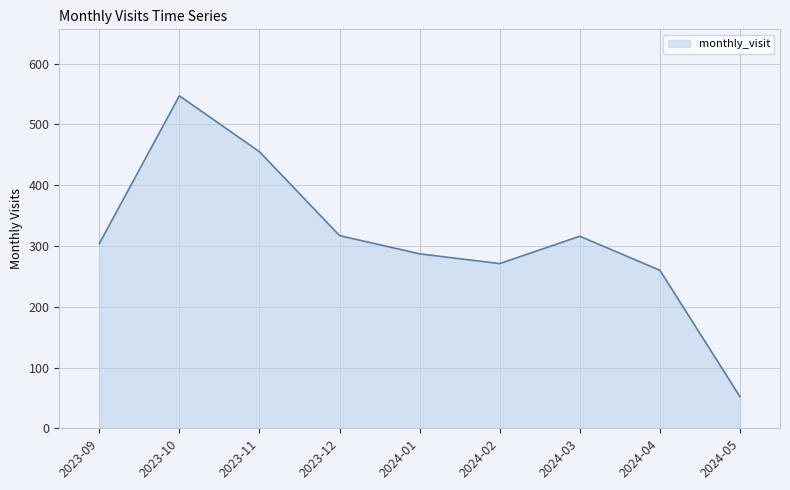

Which category has the lowest value across all series?

2024-05